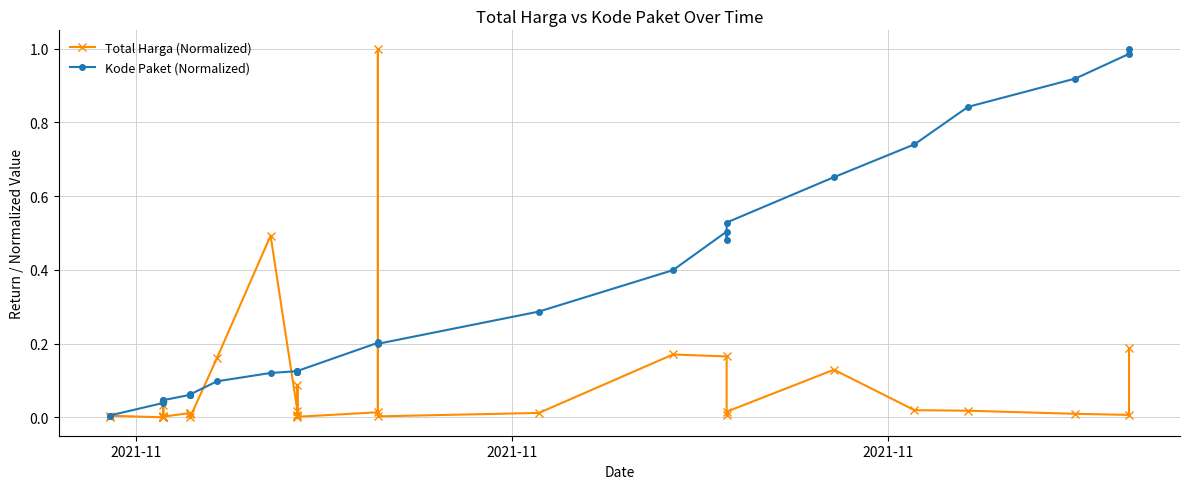

Which series has the largest total across all categories?

Kode Paket (Normalized)